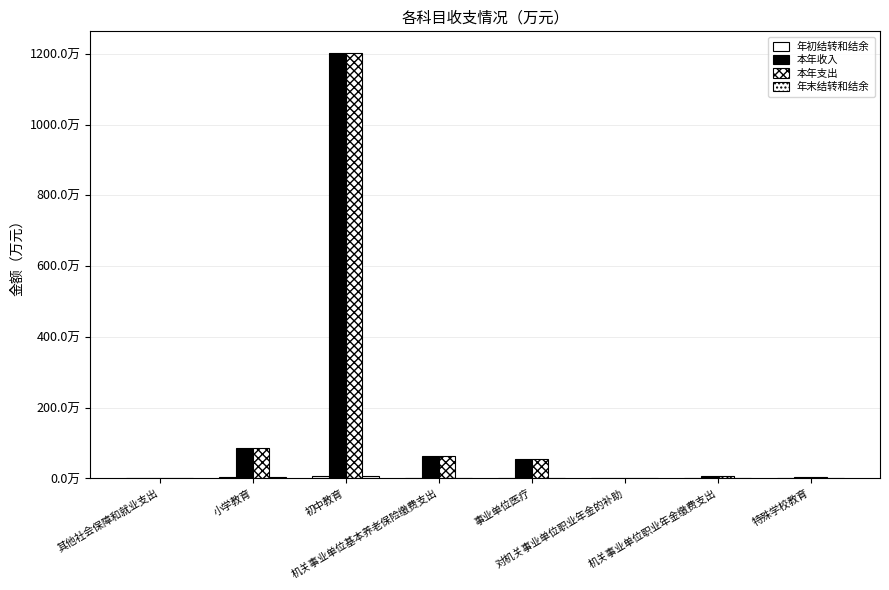

List the series in order of their peak value, highest first.

本年收入, 本年支出, 年初结转和结余, 年末结转和结余